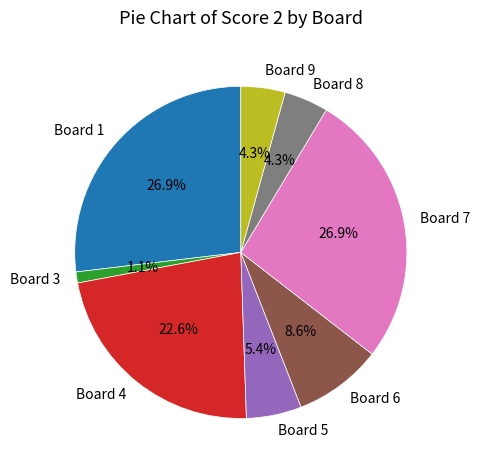

To the nearest percent, what is the difference between the largest and smallest slice percentages?

26%